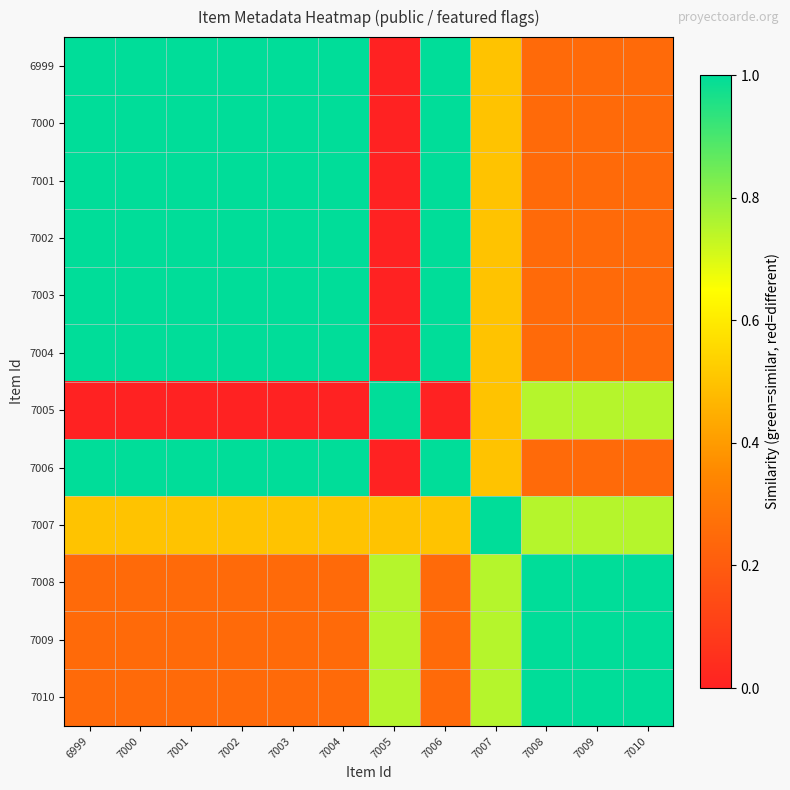

Which label corresponds to the smallest value in the chart?

7005